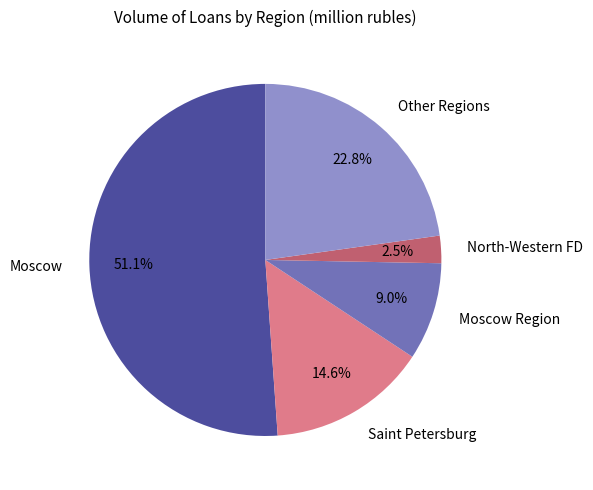

To the nearest percent, what is the difference between the largest and smallest slice percentages?

49%